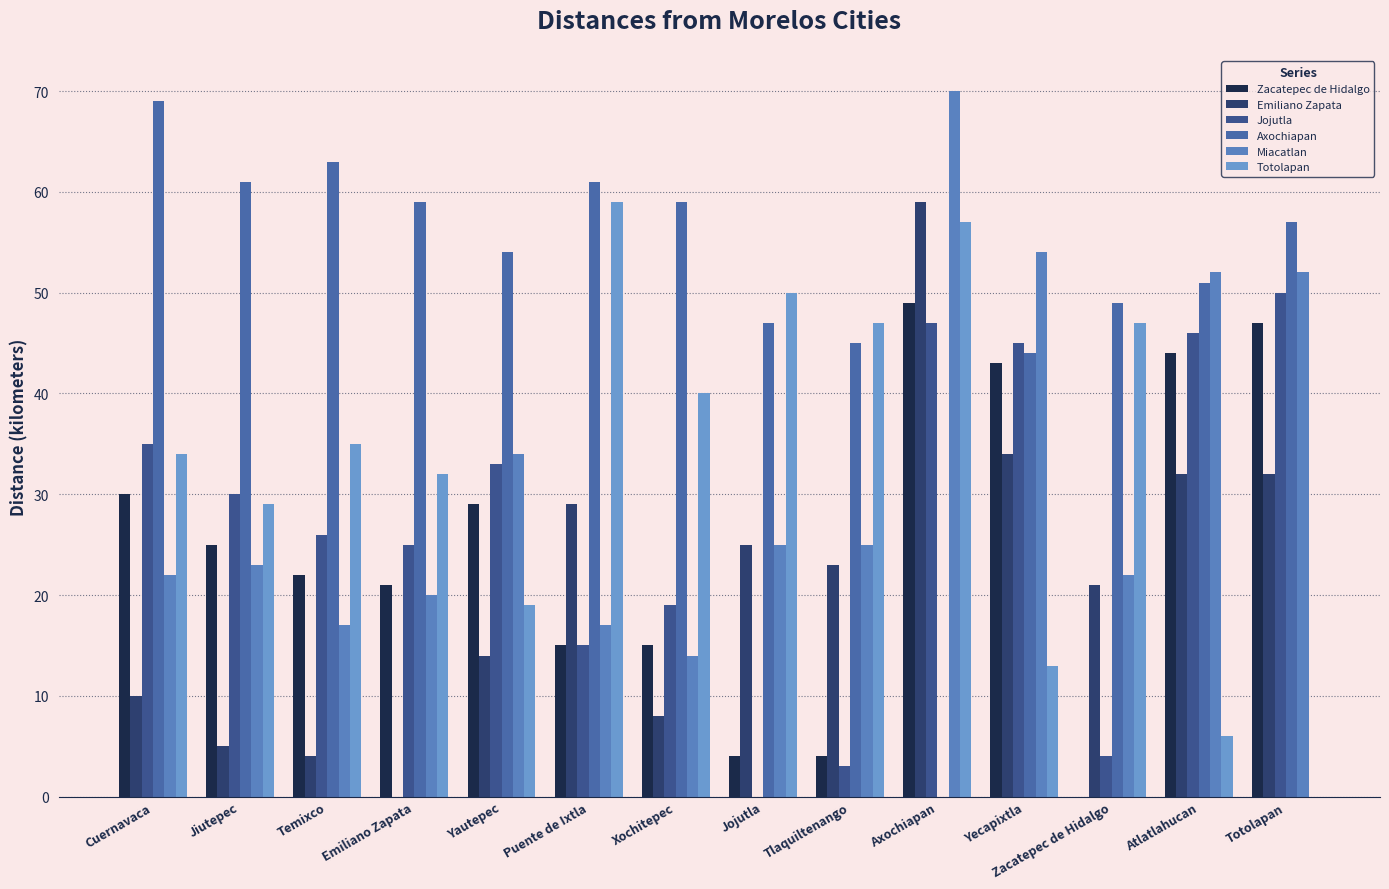

What is the average value of the Miacatlan series?

32